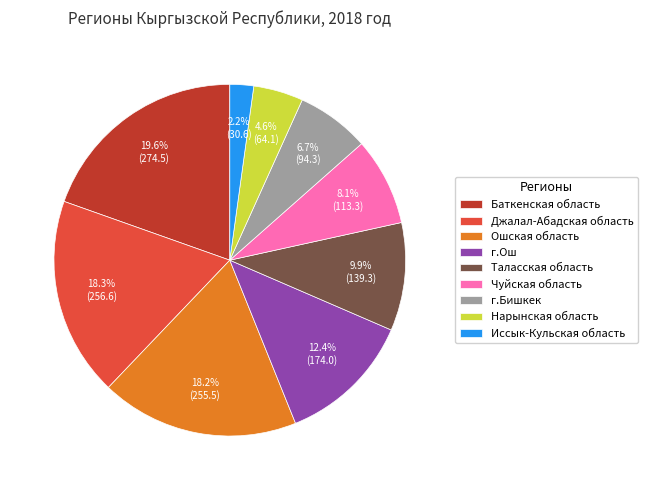

Do Иссык-Кульская область and г.Ош together represent more than half of the pie?

No